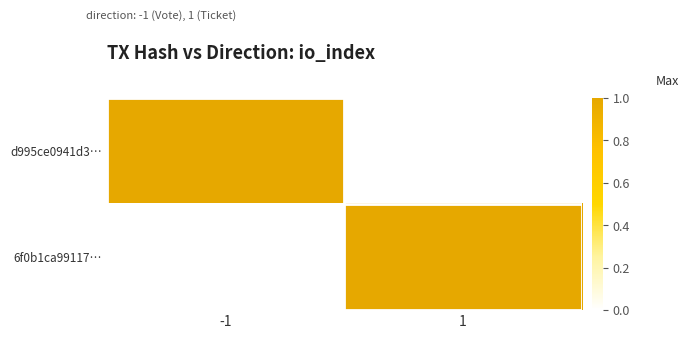

Reading right to left, extract all data points from this chart.

d995ce0941d3…: 1=0	-1=1
6f0b1ca99117…: 1=1	-1=0